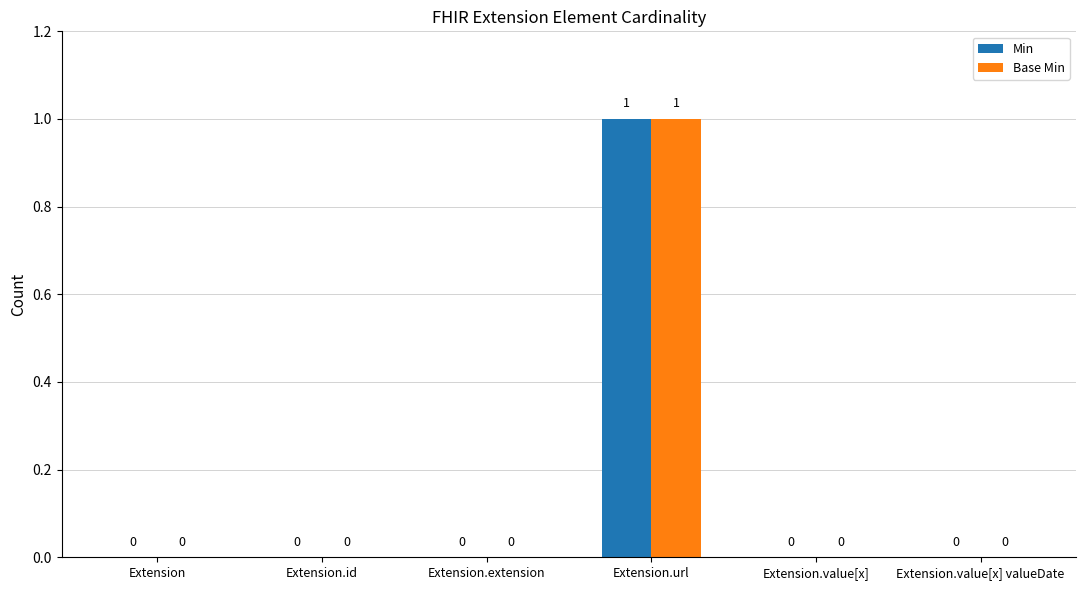

What are all the series names shown in the legend?

Min, Base Min